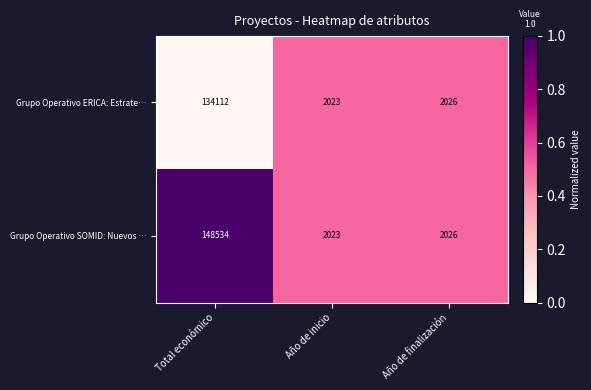

The Grupo Operativo ERICA: Estrate… series shows 134112 at Total económico. True or false?

True